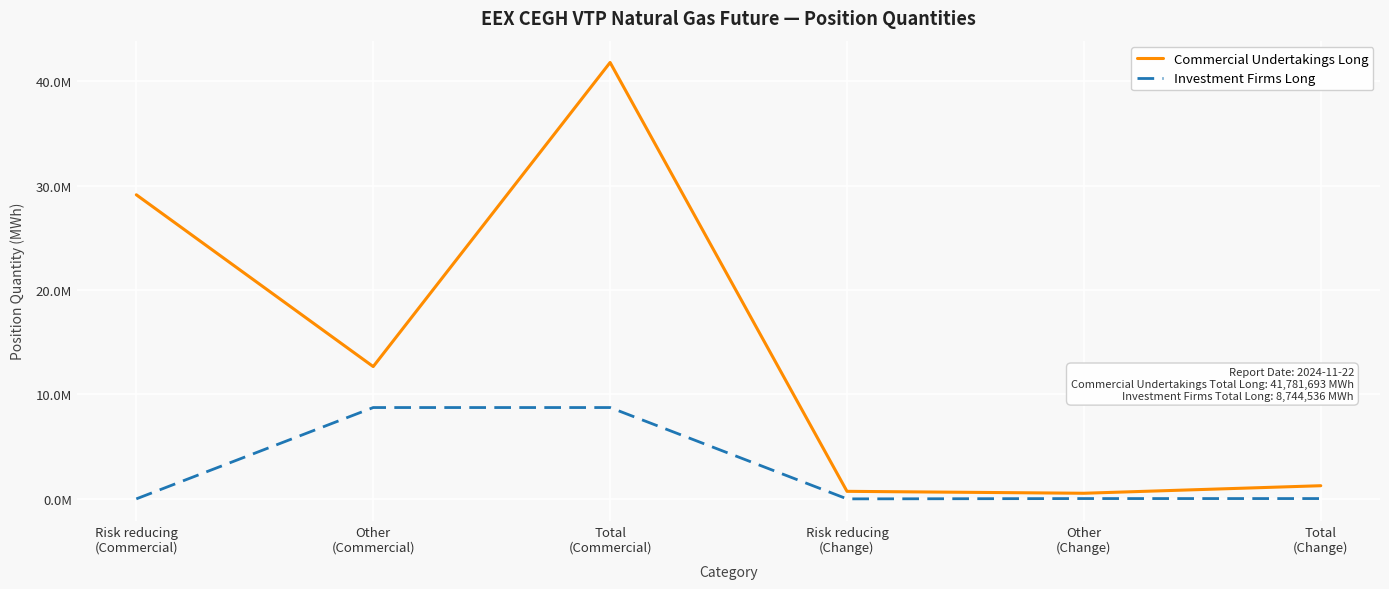

True or false: Commercial Undertakings Long and Investment Firms Long cross at least once.

False